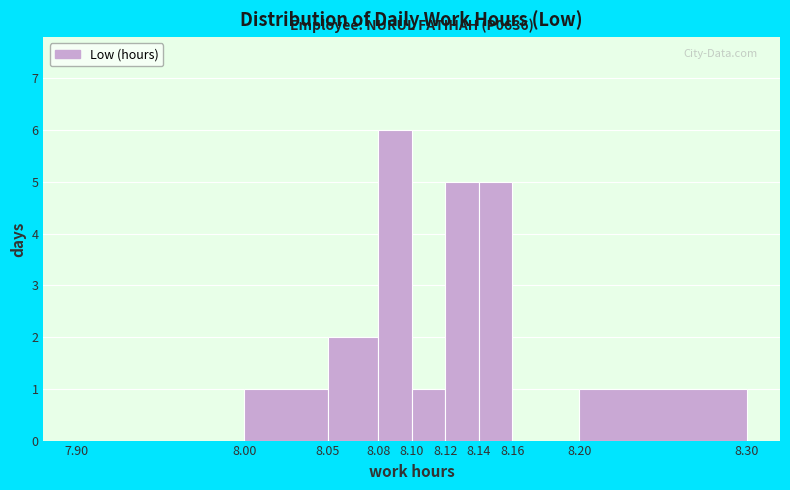

Which range on the x-axis has the tallest bar?

8.08 to 8.10